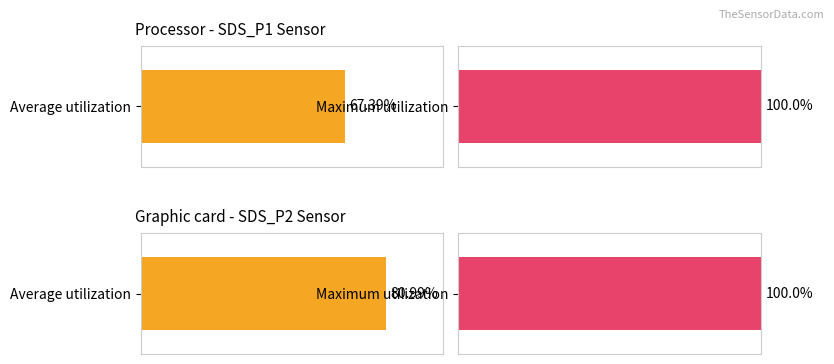

At which label does Maximum utilization reach its minimum?

SDS_P1